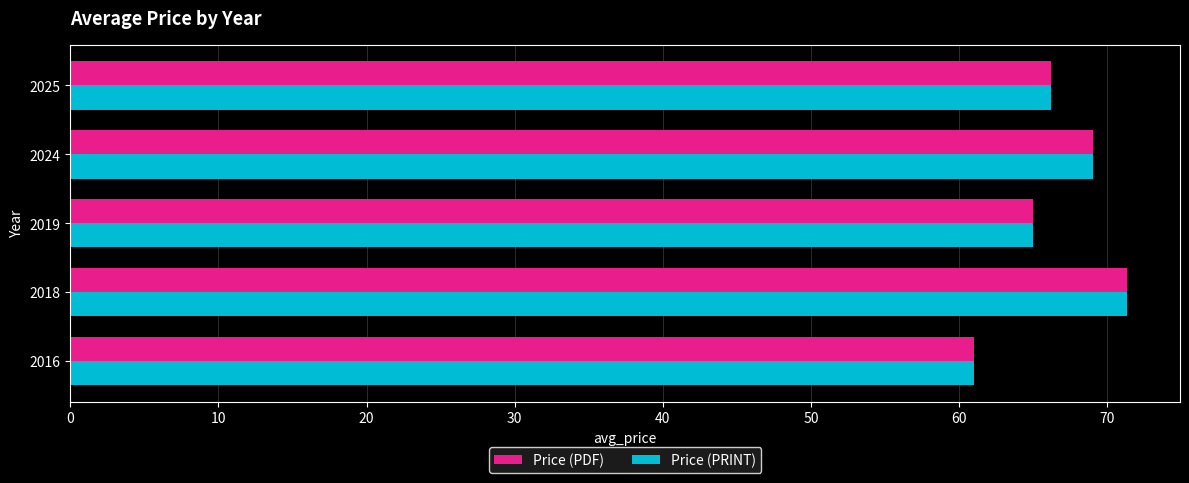

What is the lowest value of the Price (PDF) series?

61.0